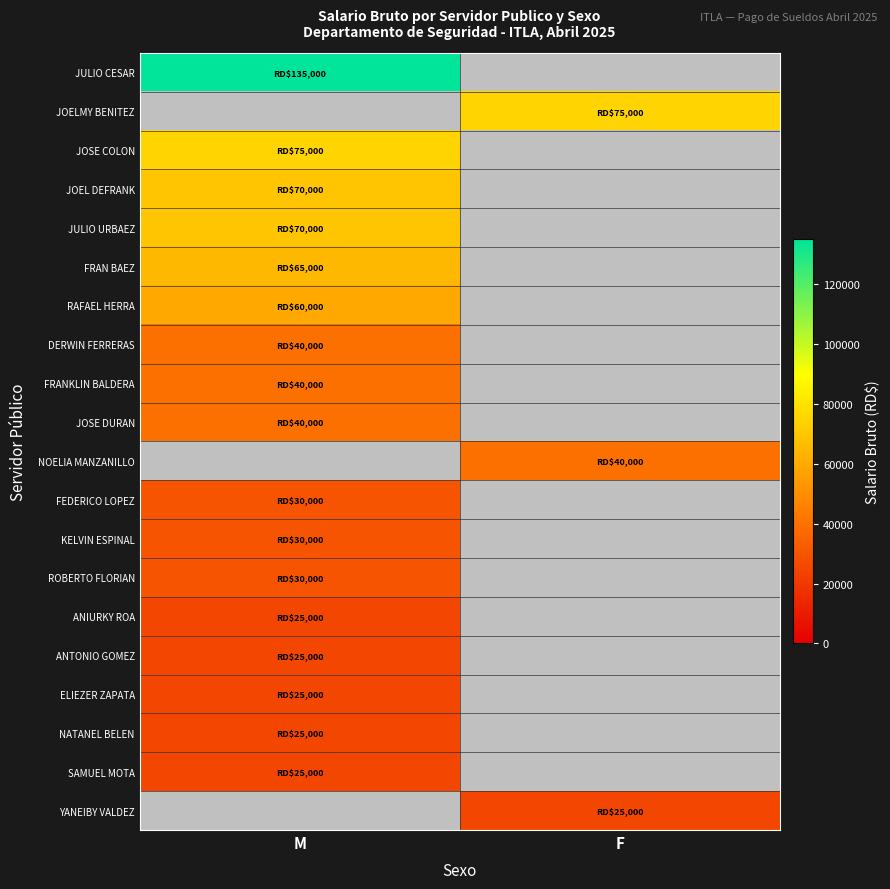

What is the total value across all series at F?

140000